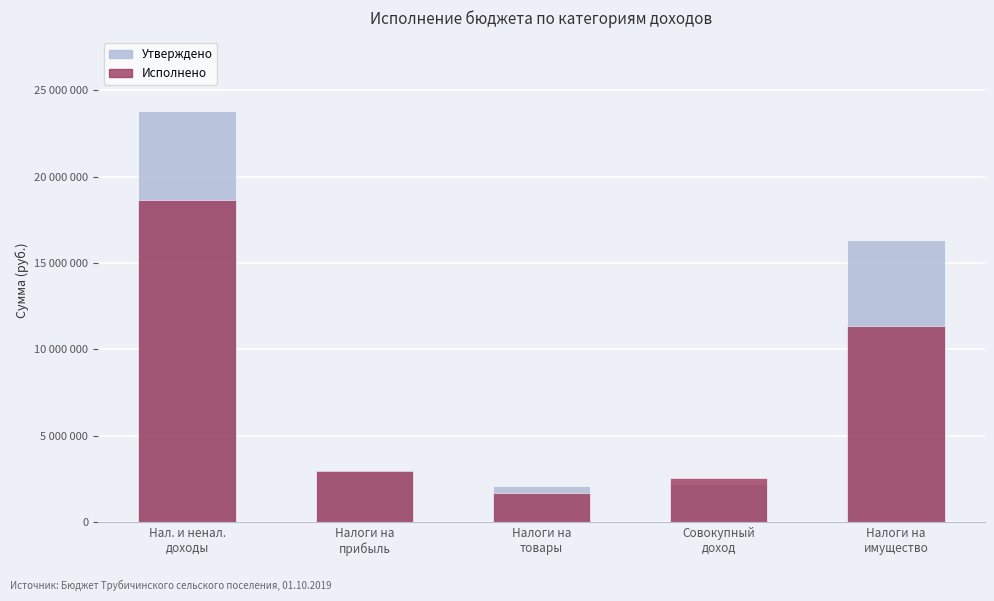

What is the minimum value shown in the chart?

1719026.6